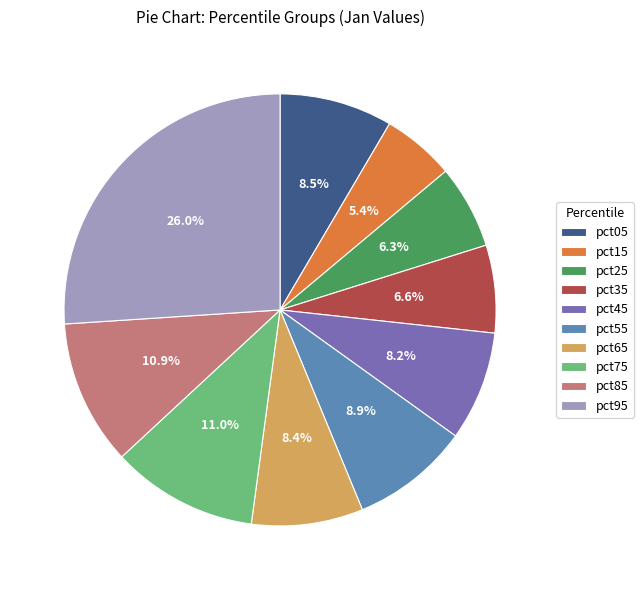

Which has a higher value, pct85 or pct05?

pct85